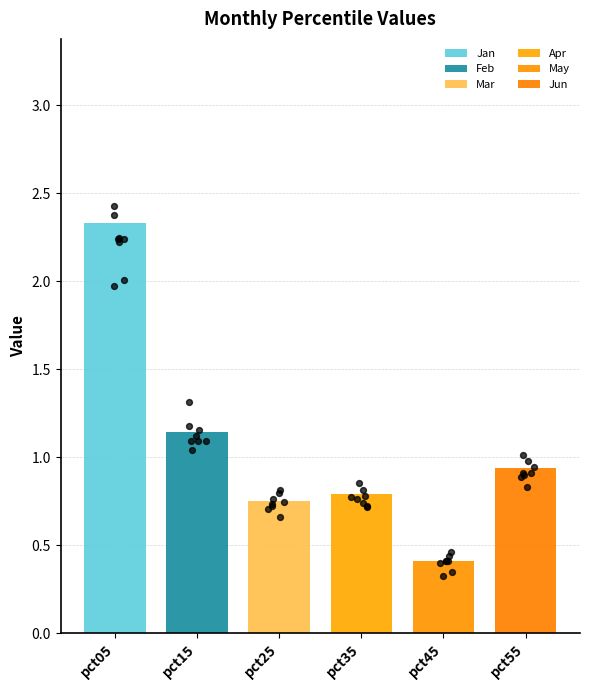

What is the total value across all series at pct55?

5.1